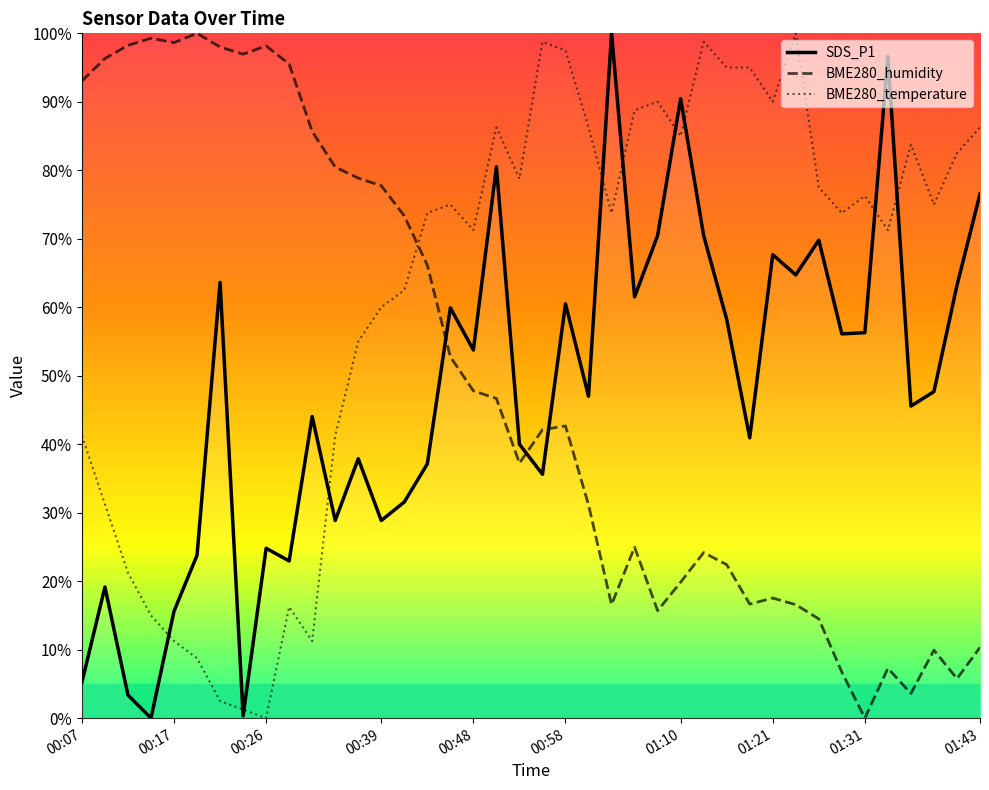

At which category is the sum across all series the highest?

00:51